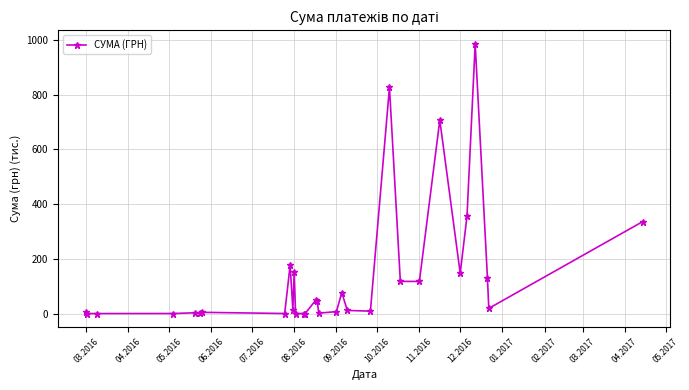

What is the difference between the maximum and minimum values?

986.0